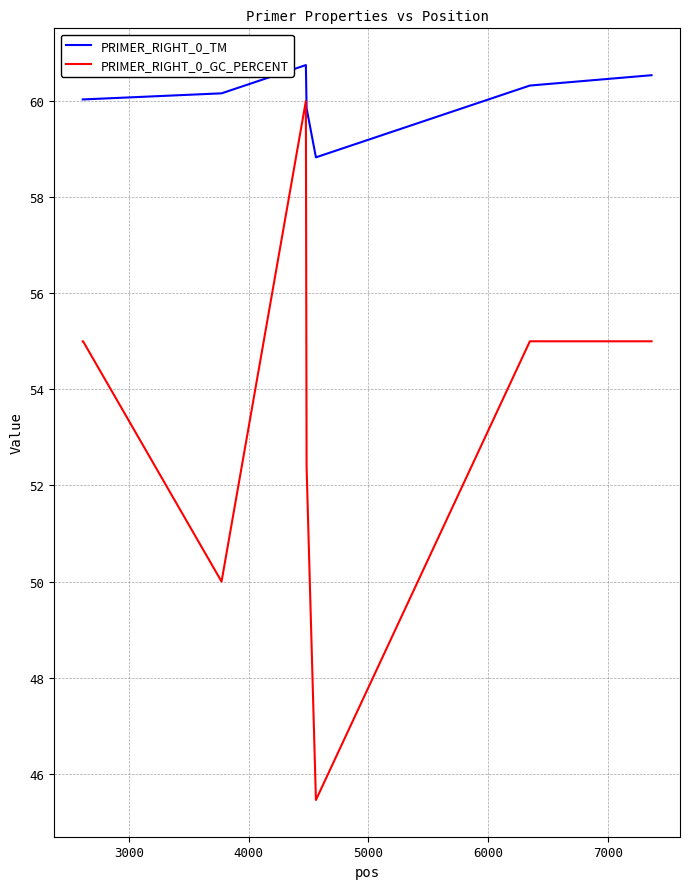

Which series has the largest total across all categories?

PRIMER_RIGHT_0_TM